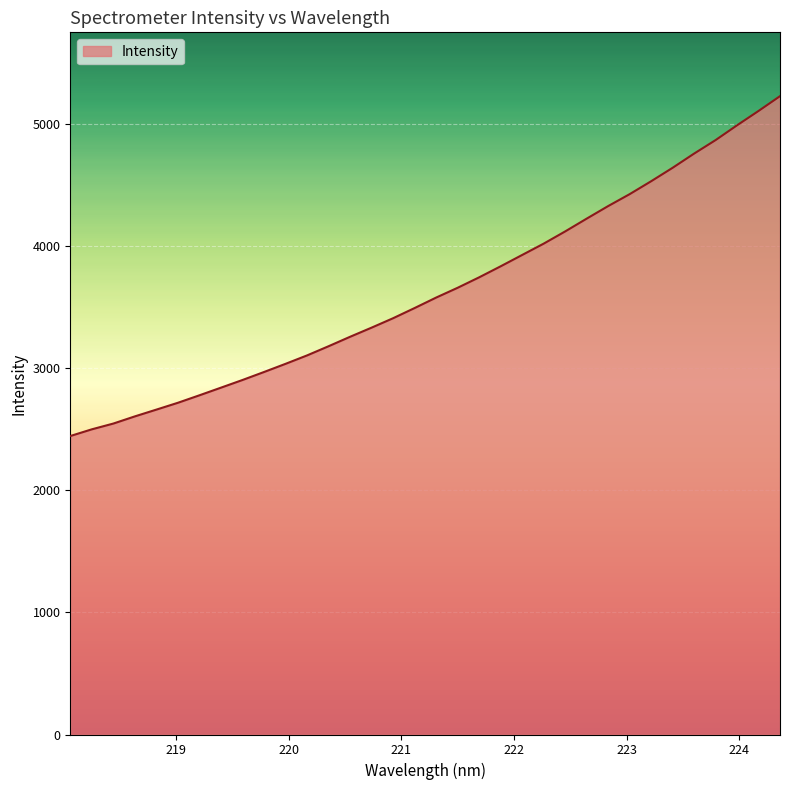

What is the smallest value displayed?

2443.8